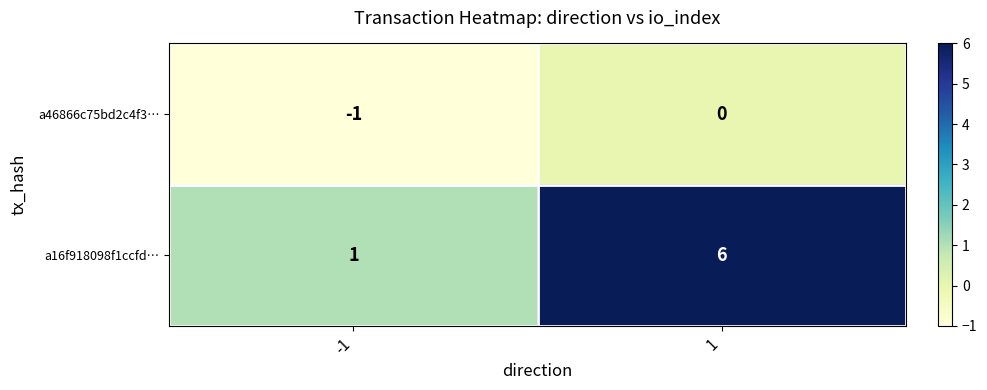

Reading left to right, what are all the values shown in this chart?

a46866c75bd2c4f3…: -1	0
a16f918098f1ccfd…: 1	6